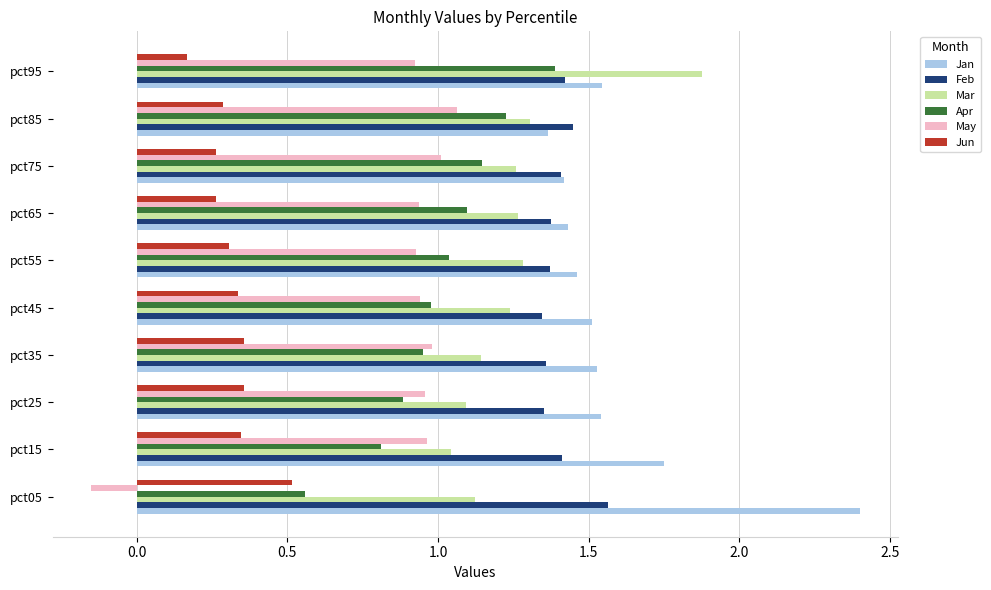

At which label is Apr closest to 0?

pct05